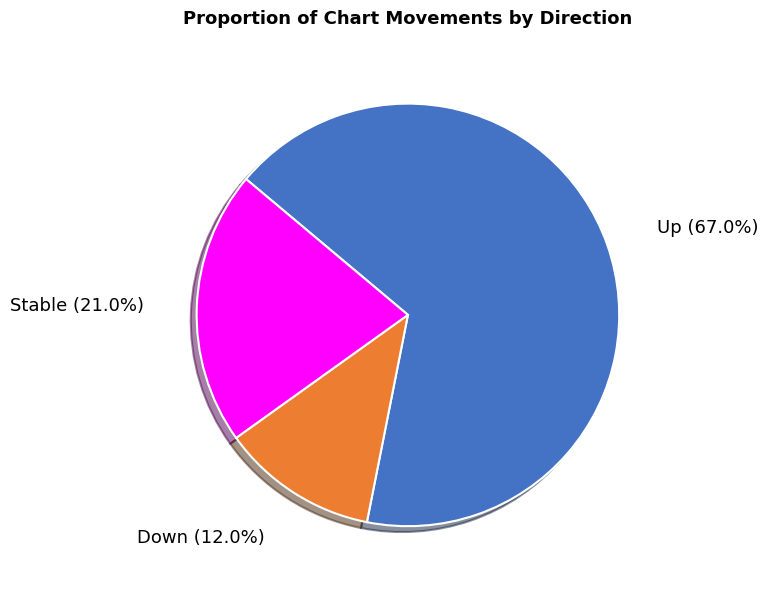

Which slice is the smallest?

Down